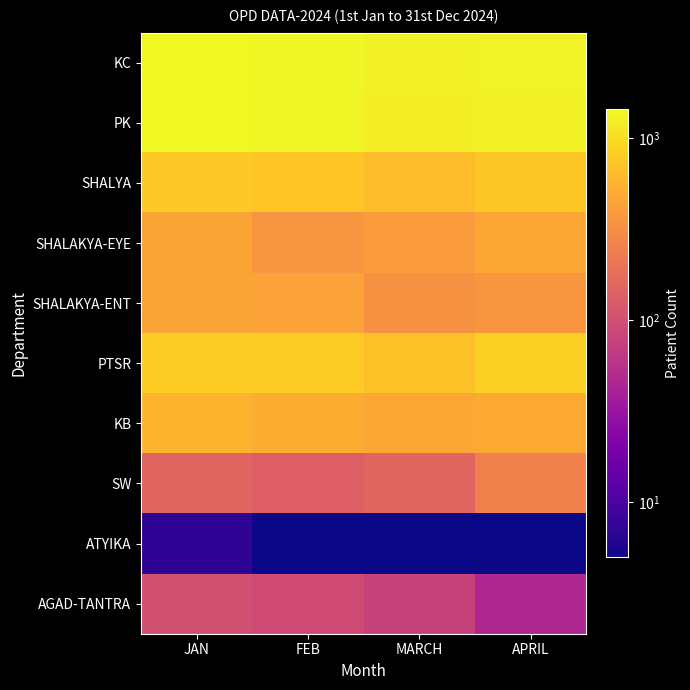

What is the total value across all series at JAN?

6177